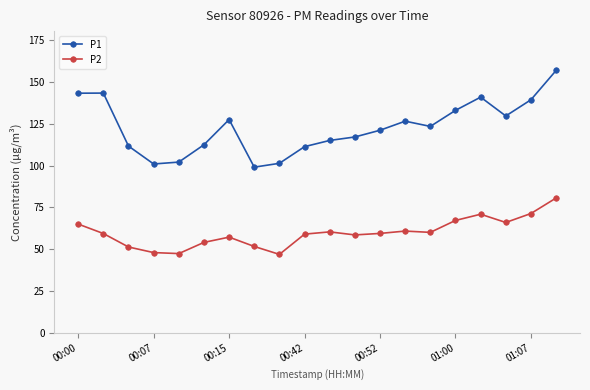

Which series has the widest spread of values?

P1